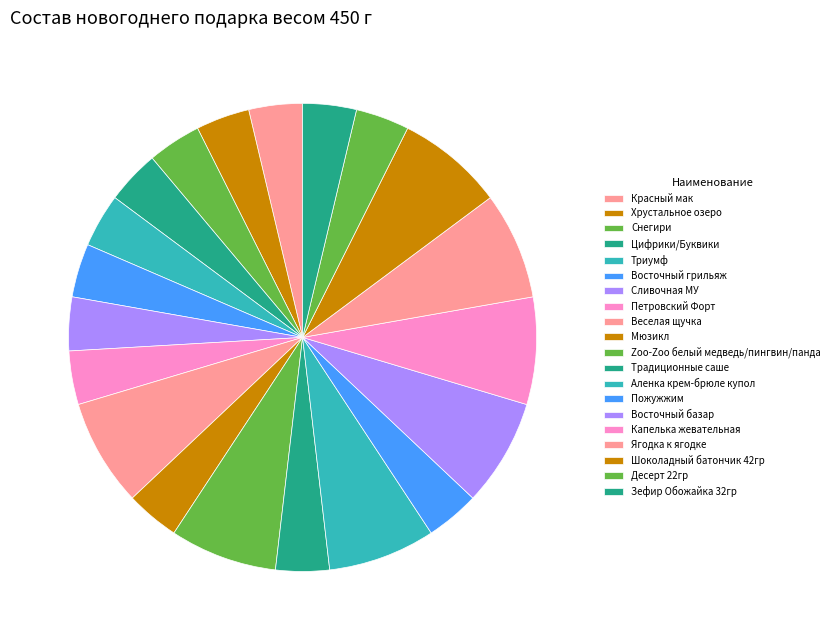

The Десерт 22гр slice represents 1% of the pie. True or false?

False